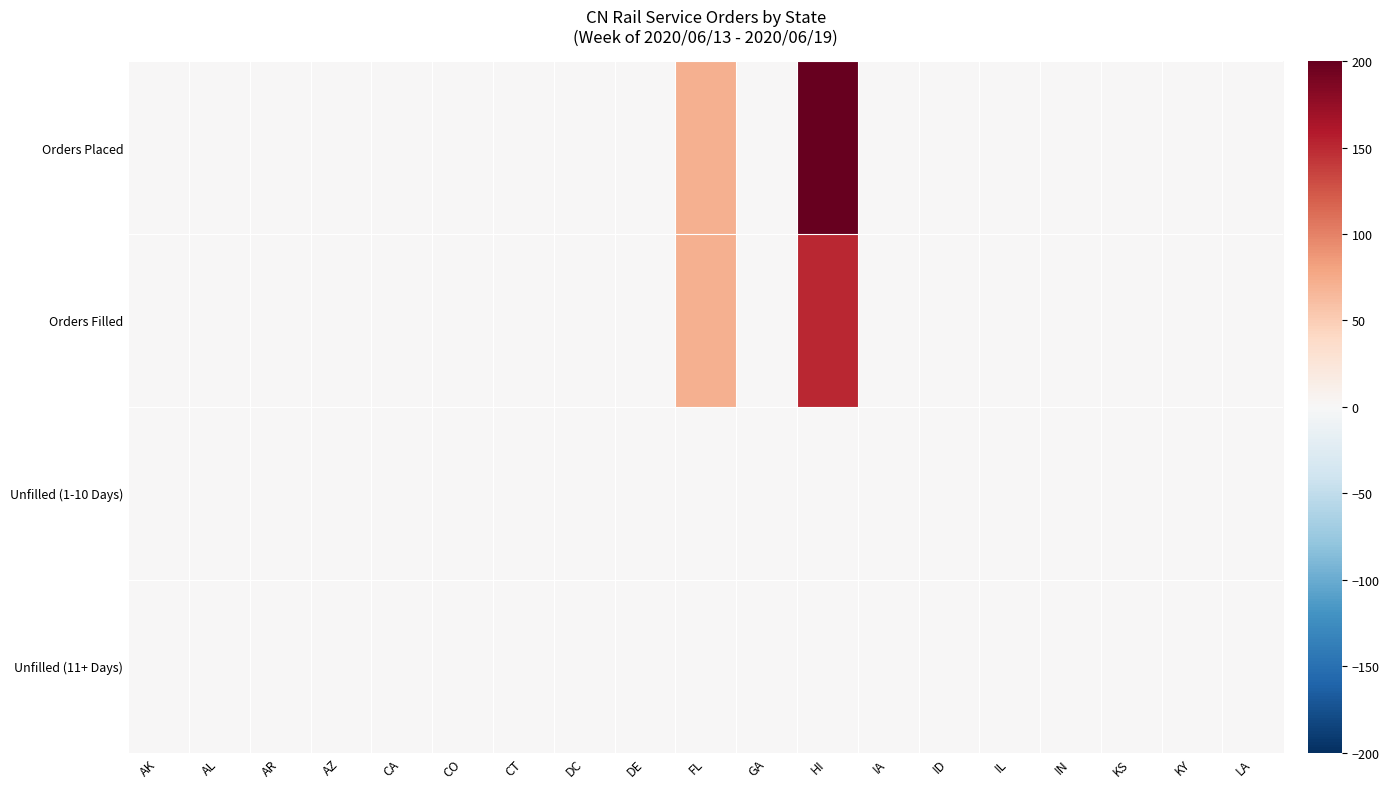

How many data points does each series have?

19